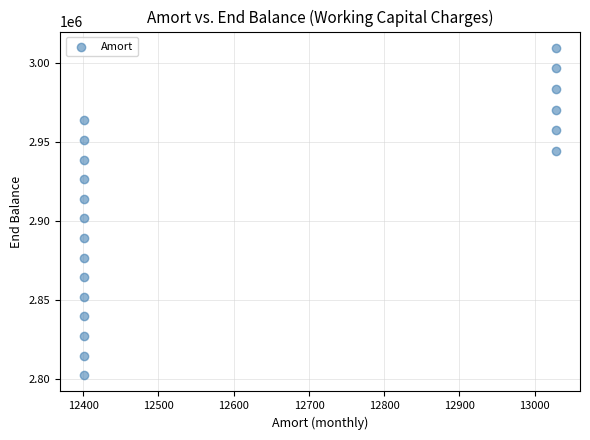

What Y value in the scatter plot is closest to 2906089?

2901752.2